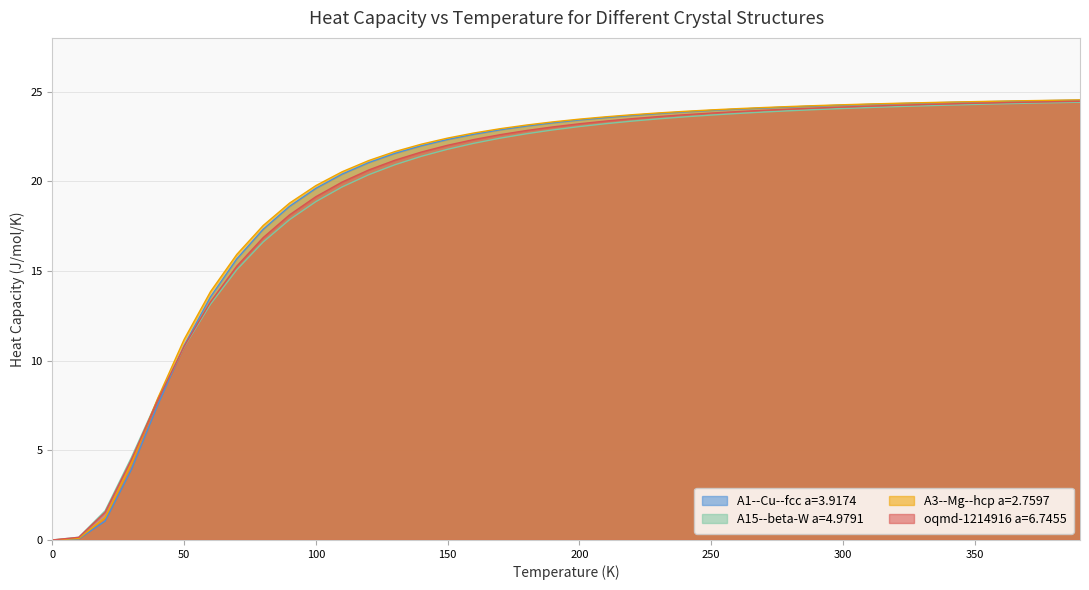

What is the label of the 18th point from the left?

170.0